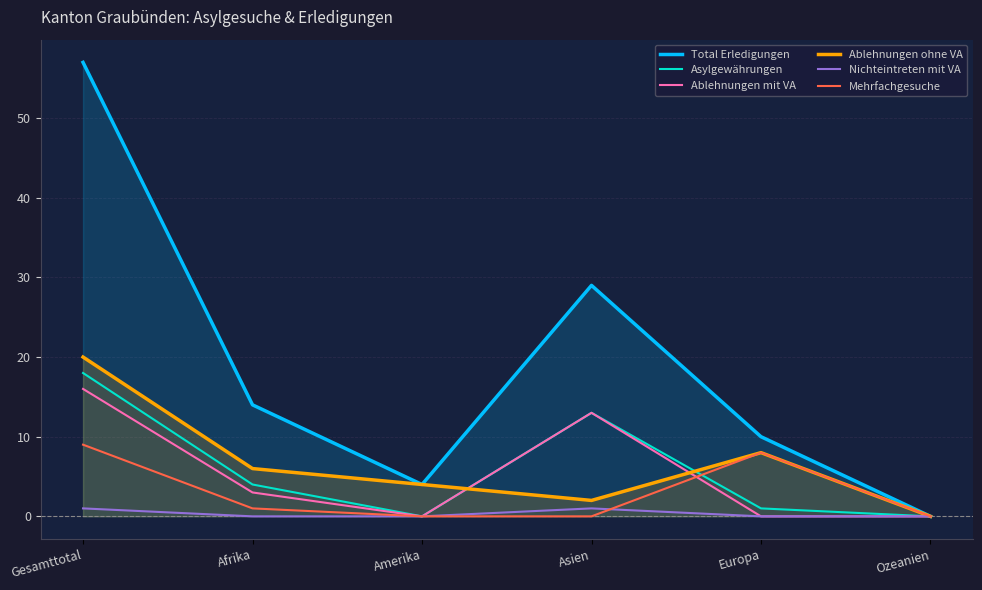

What is the label of the 1st point from the left?

Gesamttotal